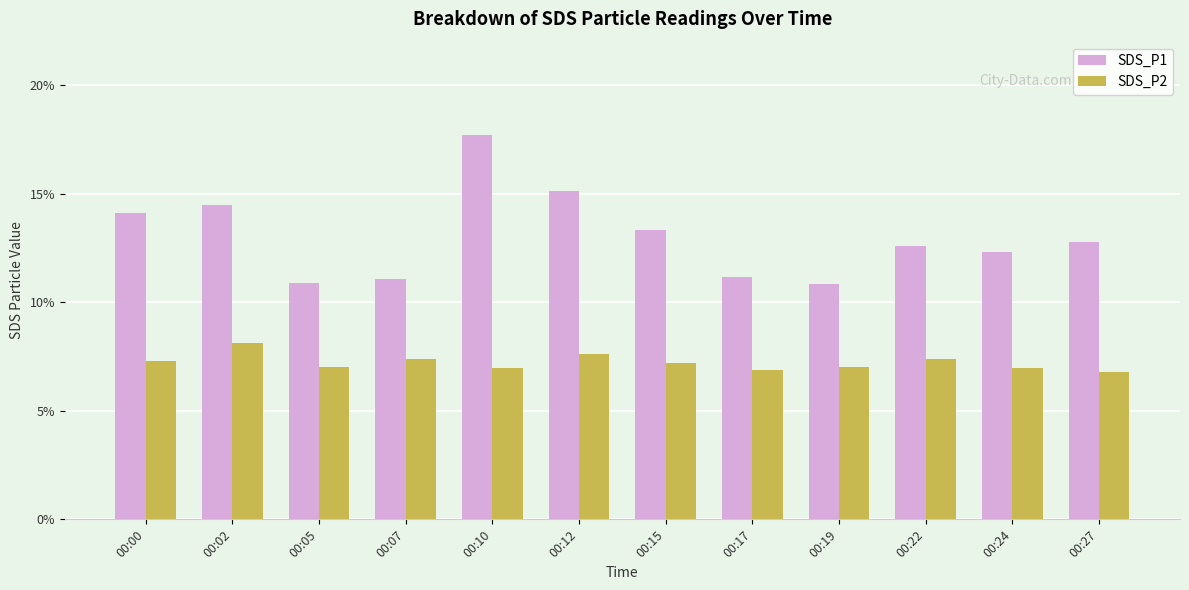

What is the sum of the SDS_P2 values at 00:27 and 00:02?

14.9